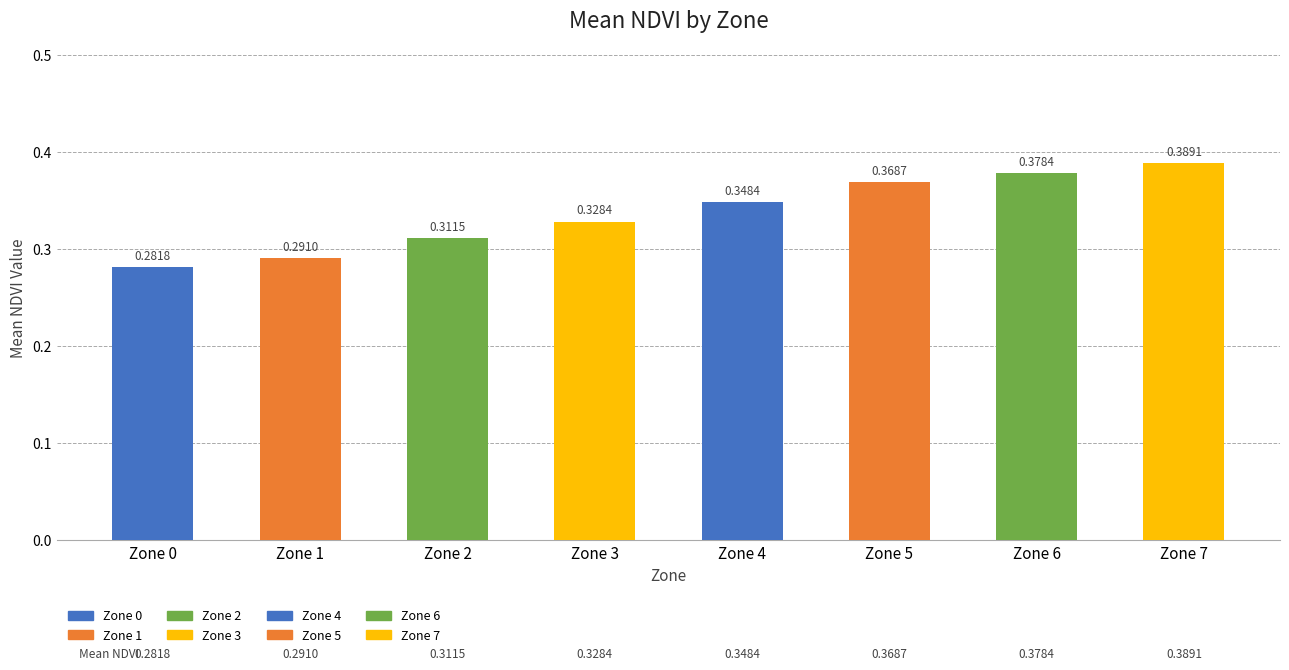

What is the sum of the values at Zone 3 and Zone 1?

0.6